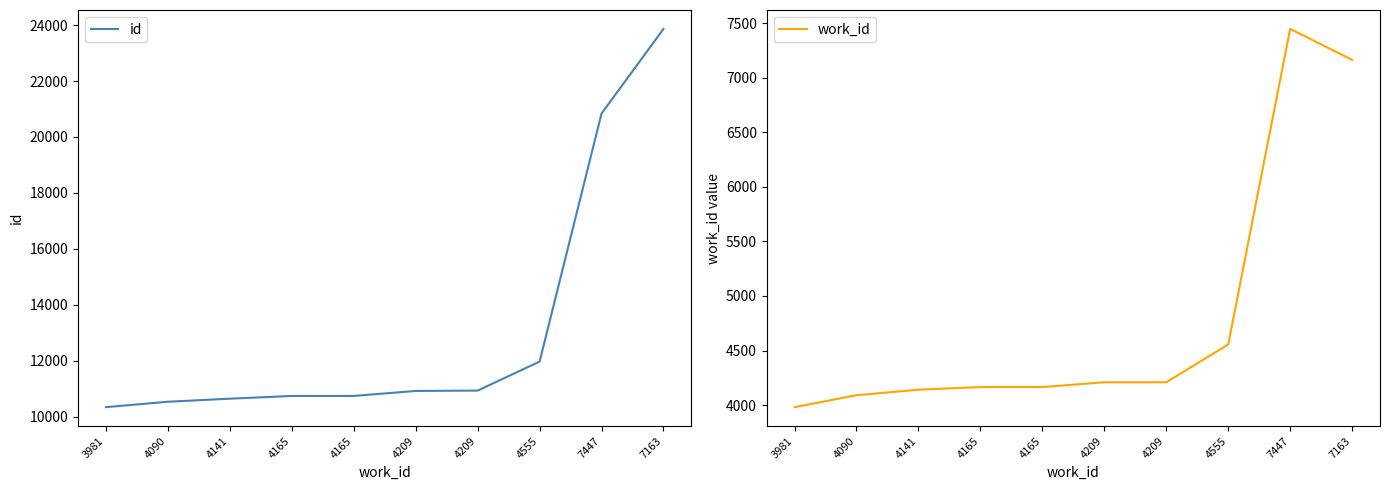

The value of id at 7163 is 41984. True or false?

False